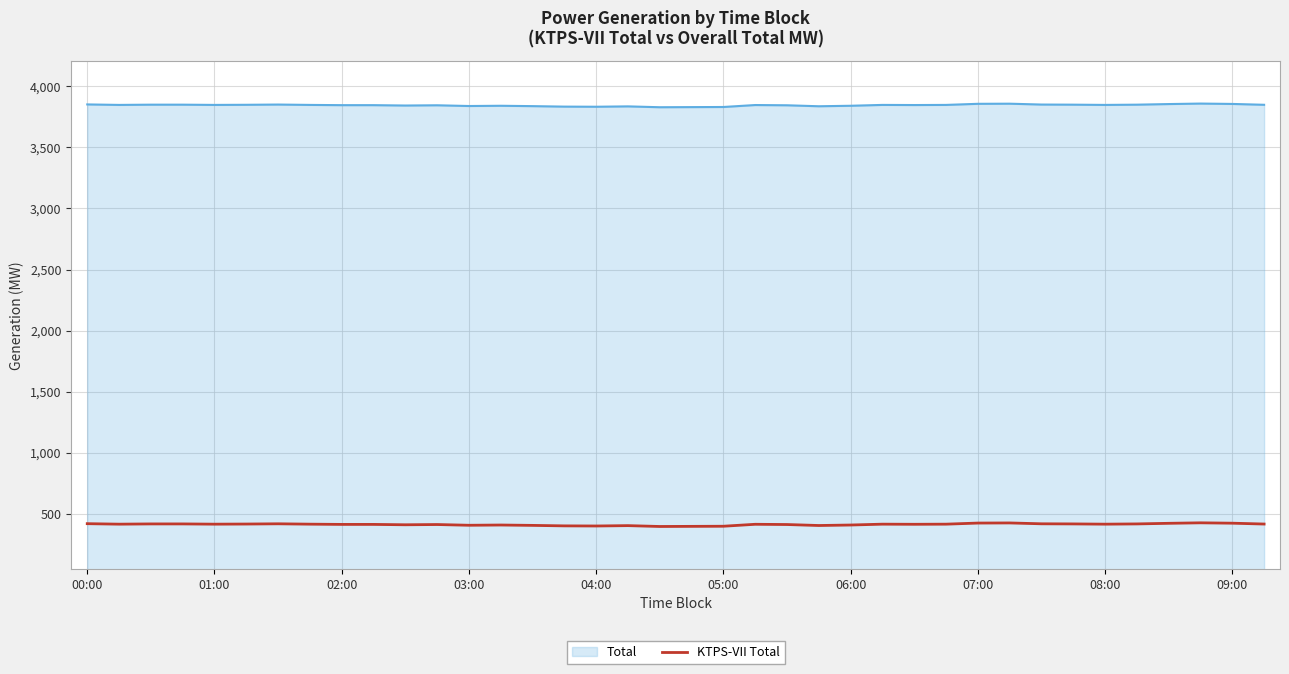

List the series in order of their peak value, highest first.

Total, KTPS-VII Total